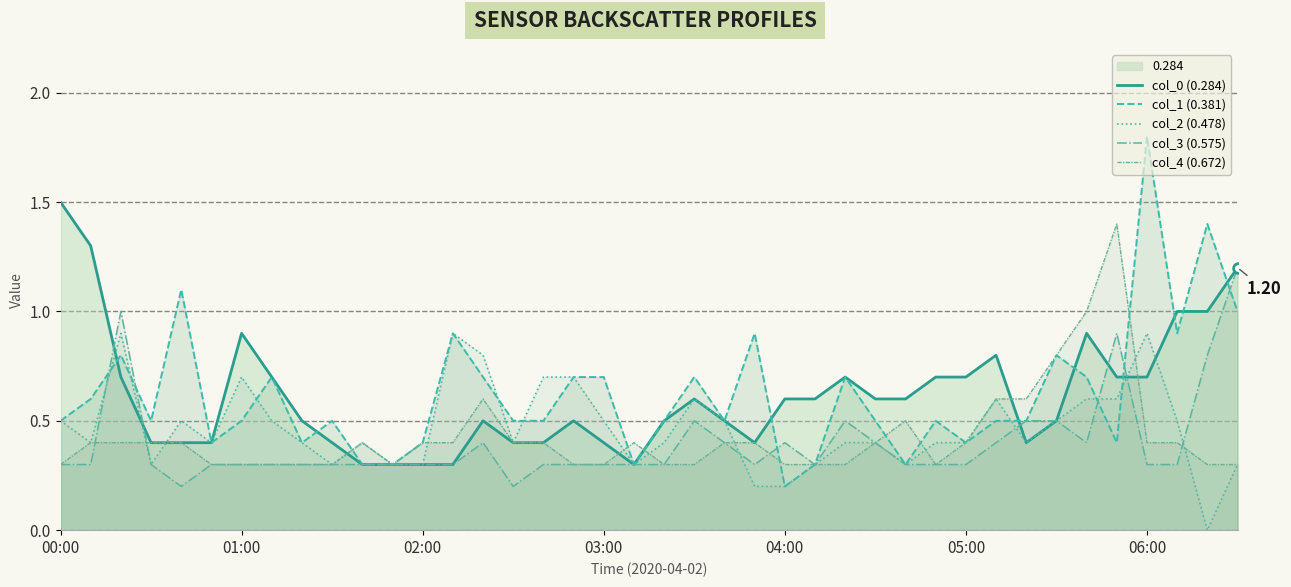

Rank the series at 10 from lowest to highest value.

col_0 (0.284), col_1 (0.381), col_3 (0.575), col_2 (0.478), col_4 (0.672)